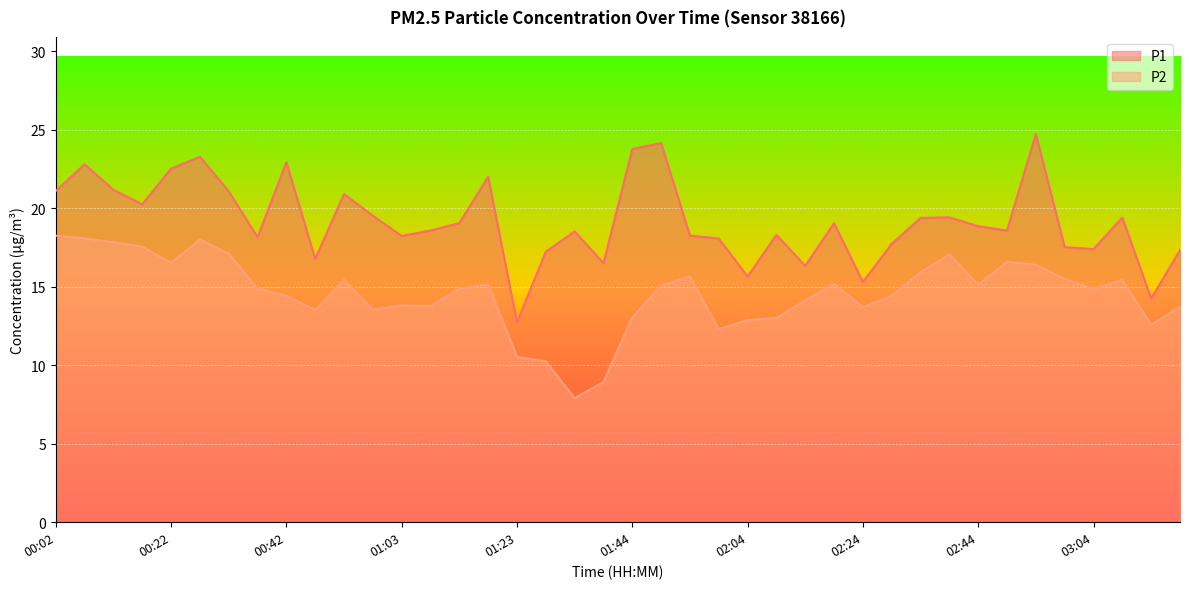

At which category does P1 reach its first local peak?

00:07